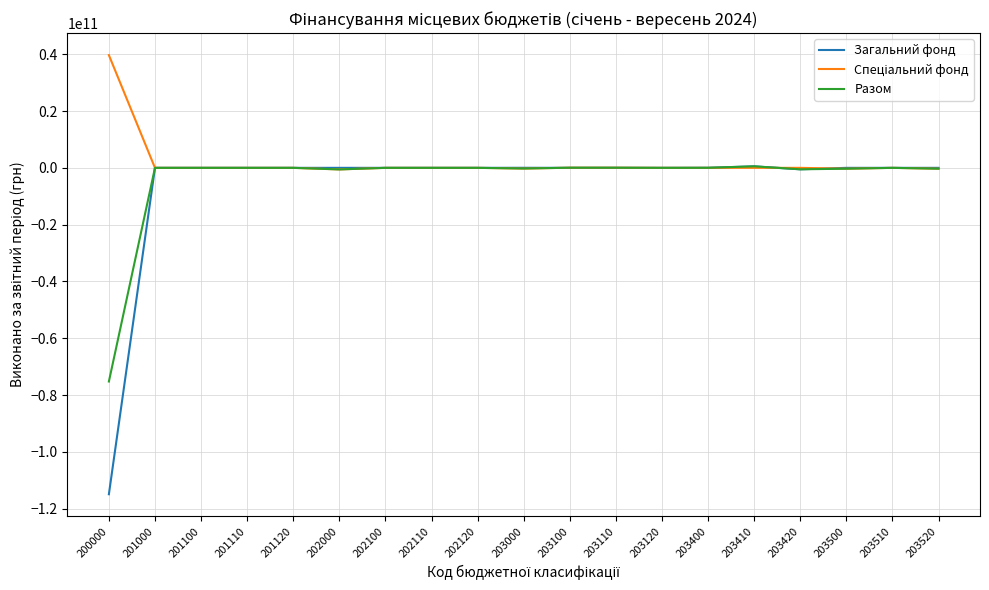

Which series has the largest range (max minus min)?

Загальний фонд